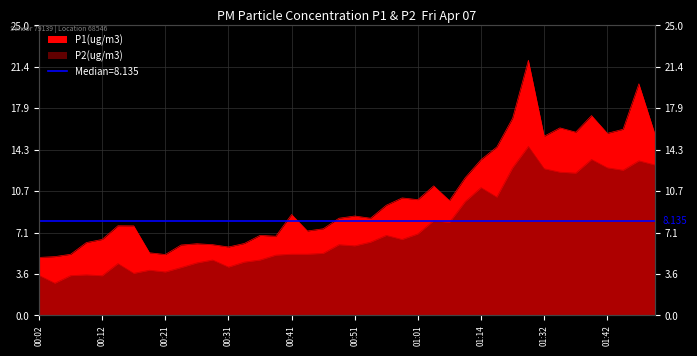

Read the P1 value at 00:39.

6.8